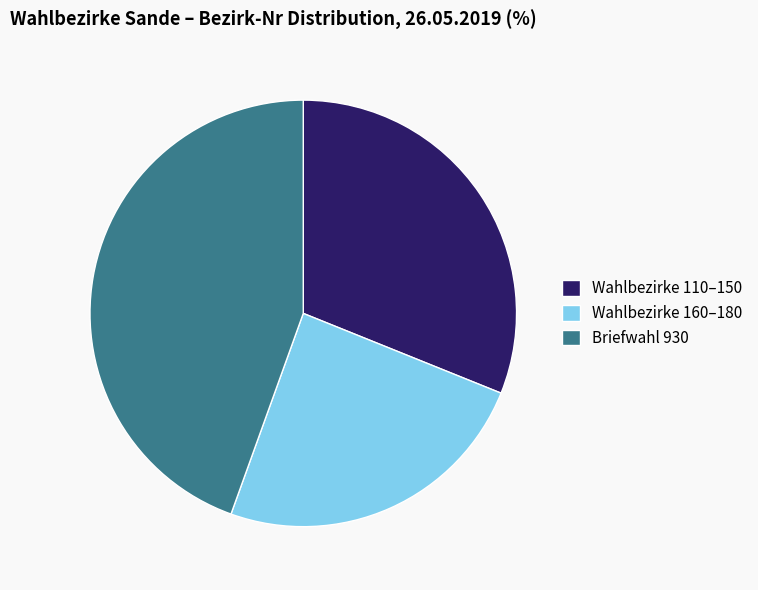

Is Wahlbezirke 110–150 the majority of the pie?

No